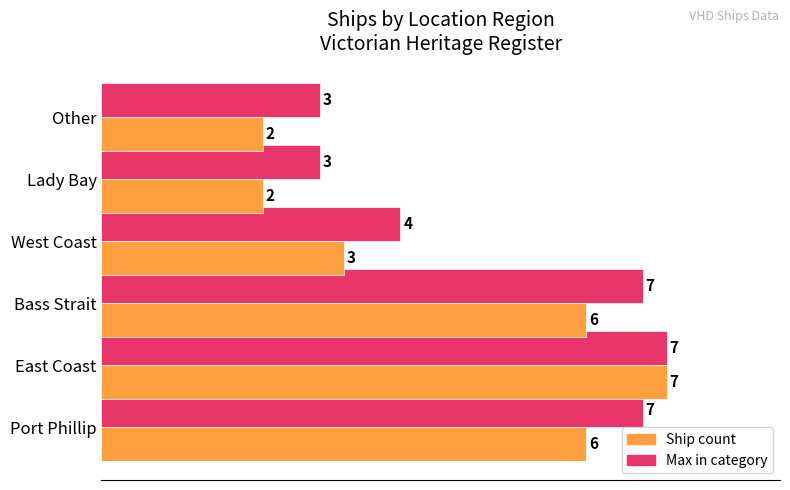

How many bars are there in total?

12